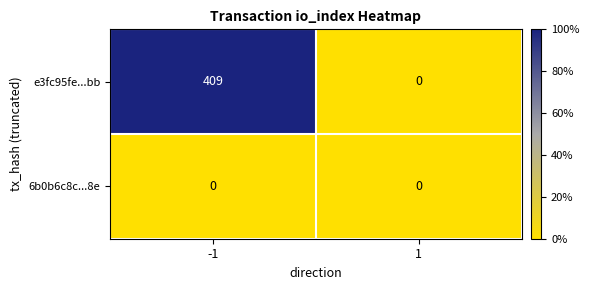

What is the greatest value displayed?

409